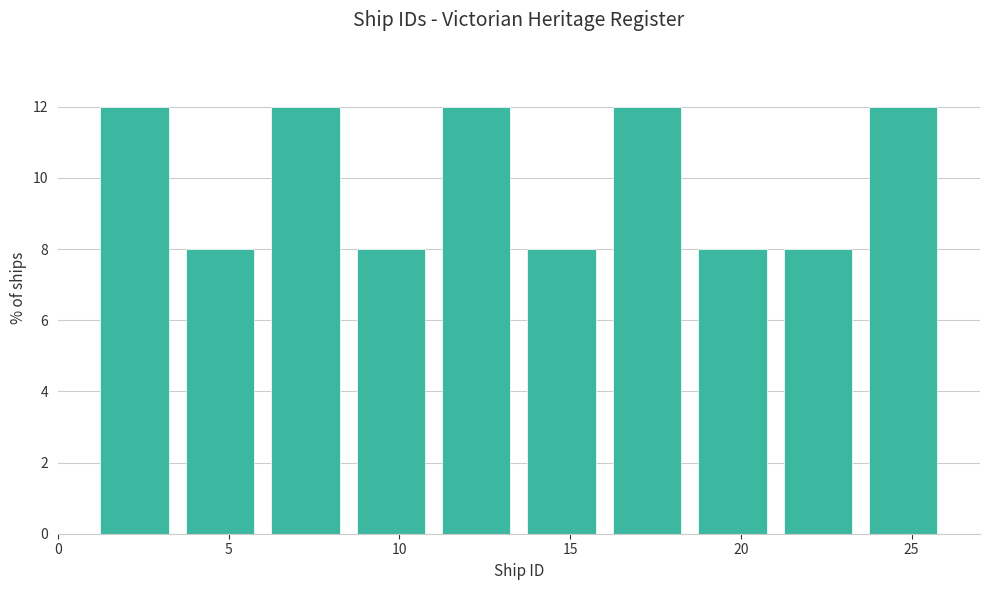

What is the height of the bar covering 21.0 to 23.5 on the x-axis? The values are not printed on the chart, so give them approximately, as read against the axis.

8